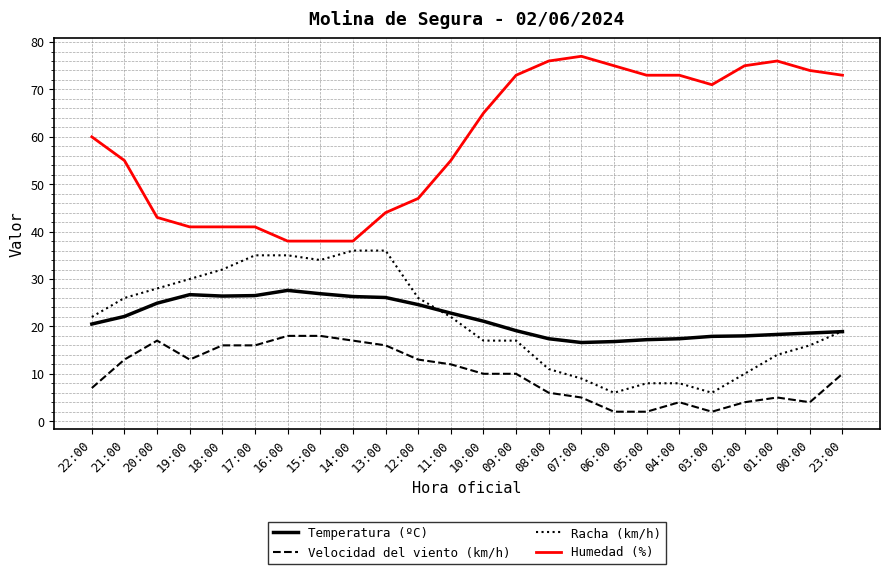

True or false: Racha (km/h) and Humedad (%) intersect in this chart.

False